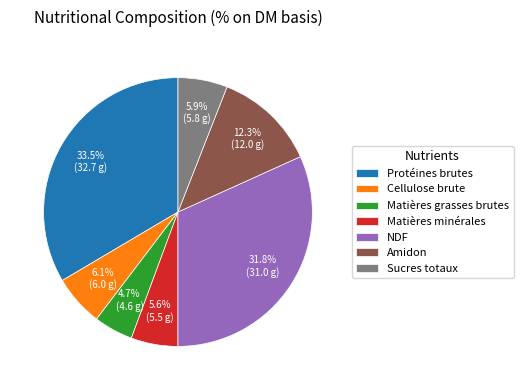

To the nearest percent, what is the difference between the largest and smallest slice percentages?

29%